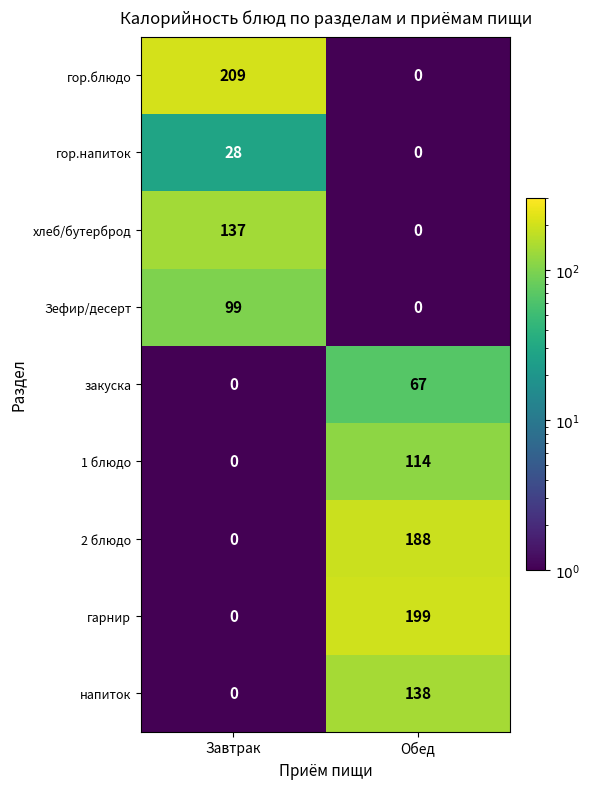

What is the sum of the гор.напиток values at Завтрак and Обед?

28